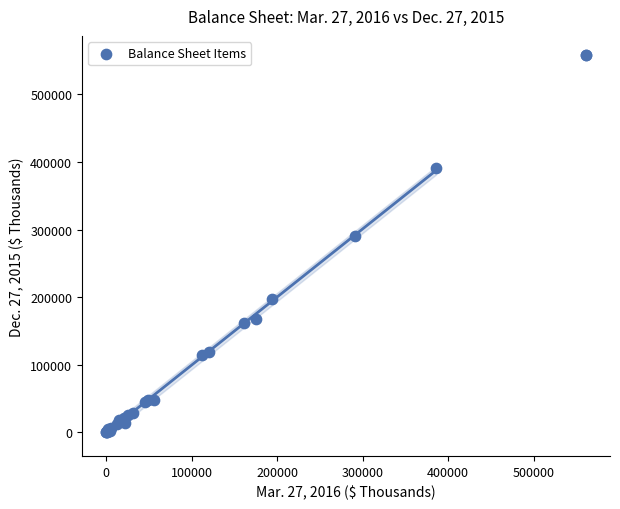

What Y value in the scatter plot is closest to 279153?

290500